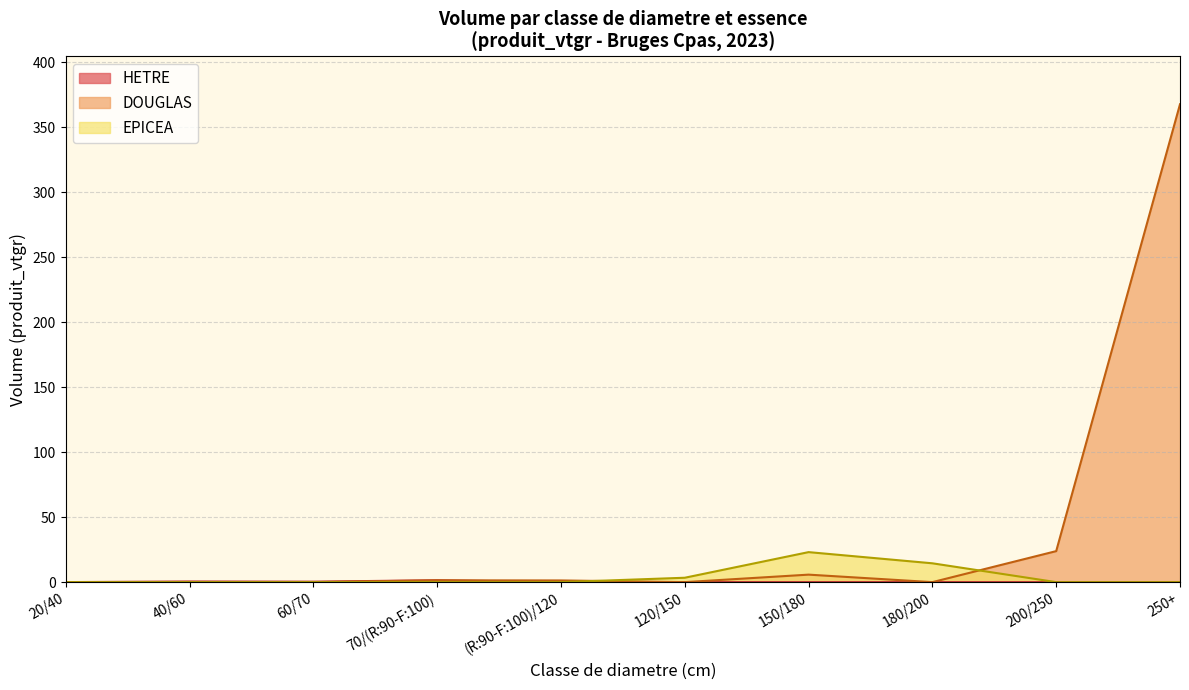

Which series has the widest spread of values?

DOUGLAS